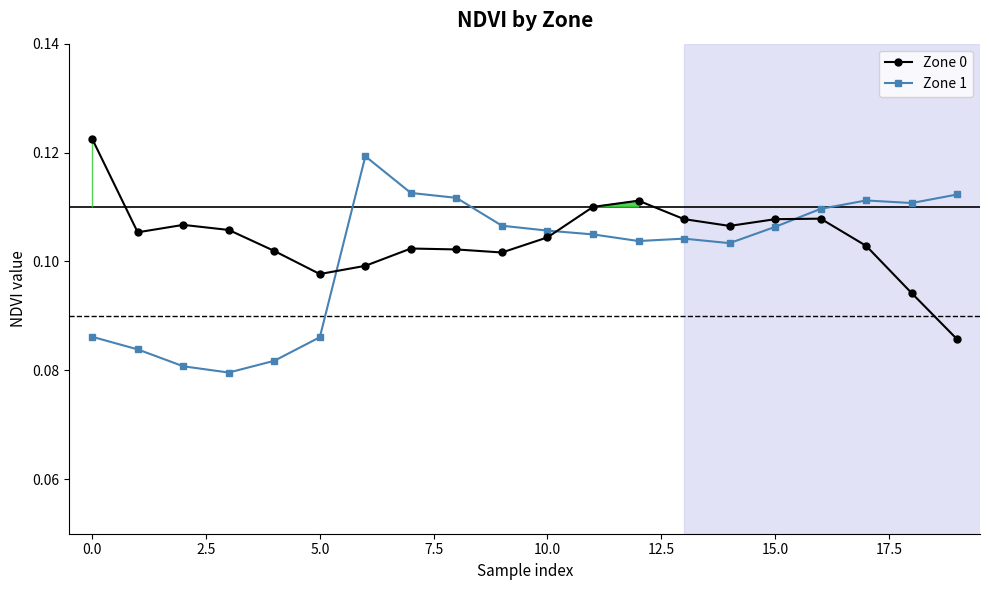

What is the sum of all Zone 1 values?

2.0